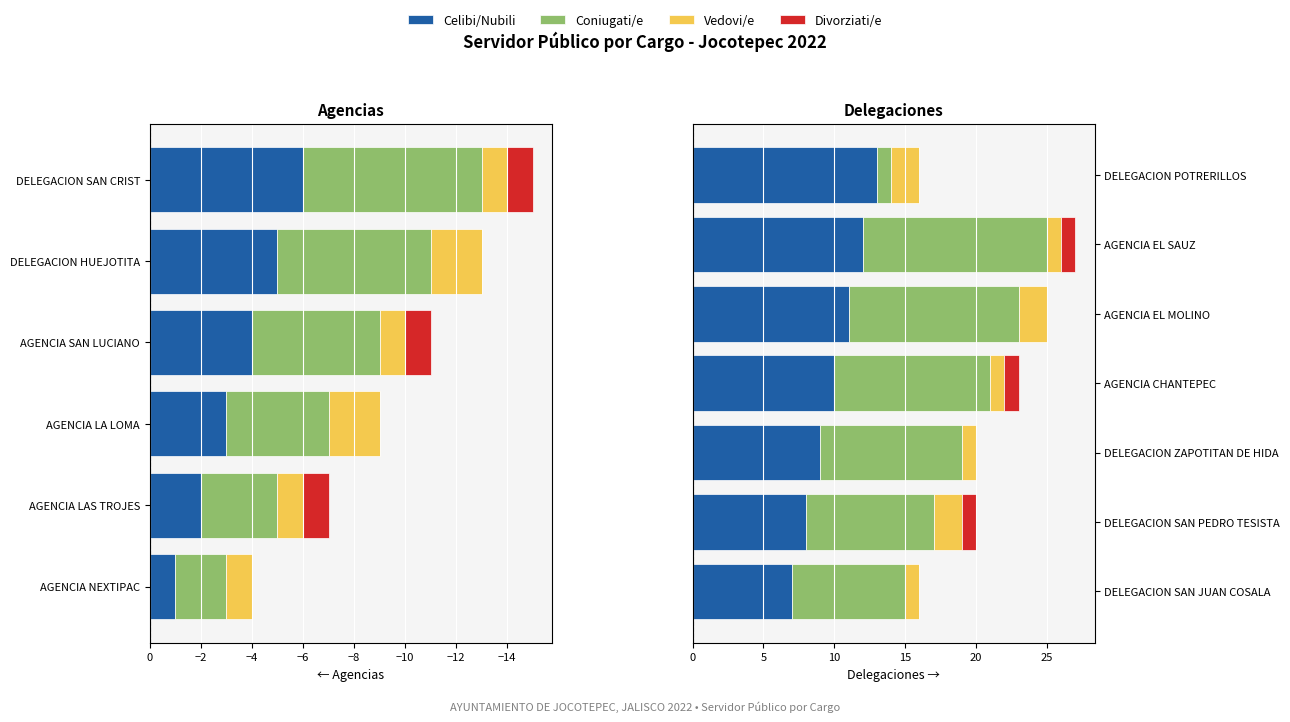

What is the average value of the Vedovi/e series?

1